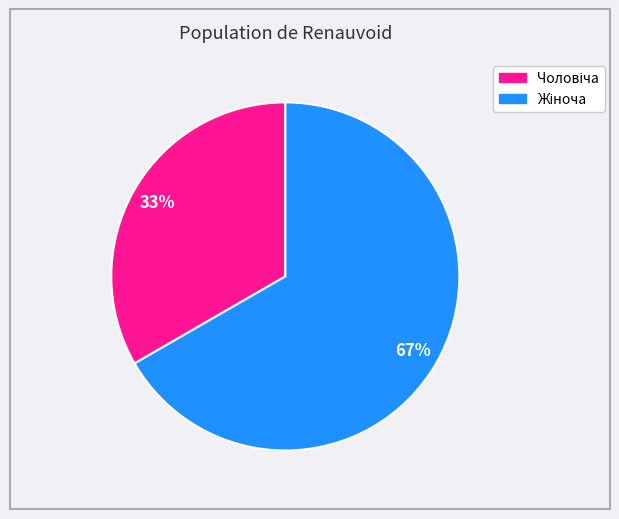

Is there a majority slice in this chart?

Yes